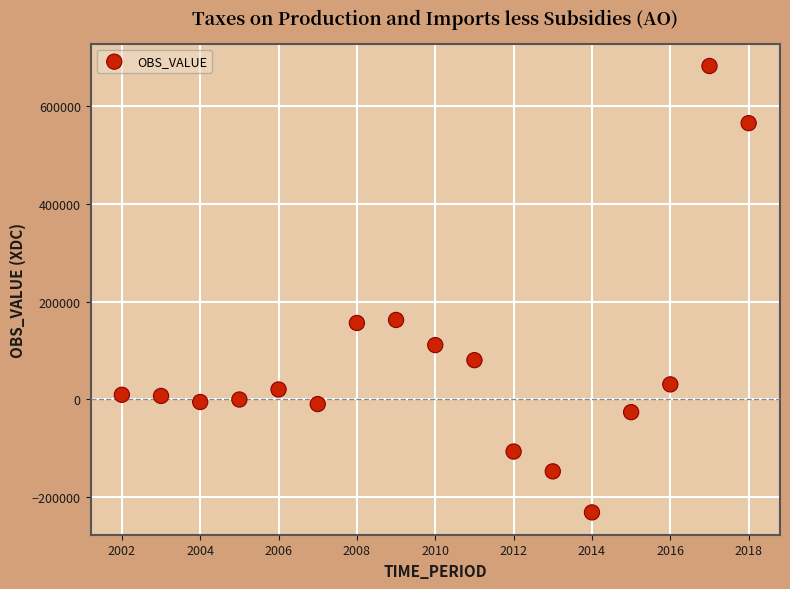

What is the range of X values (max minus min)?

16.0